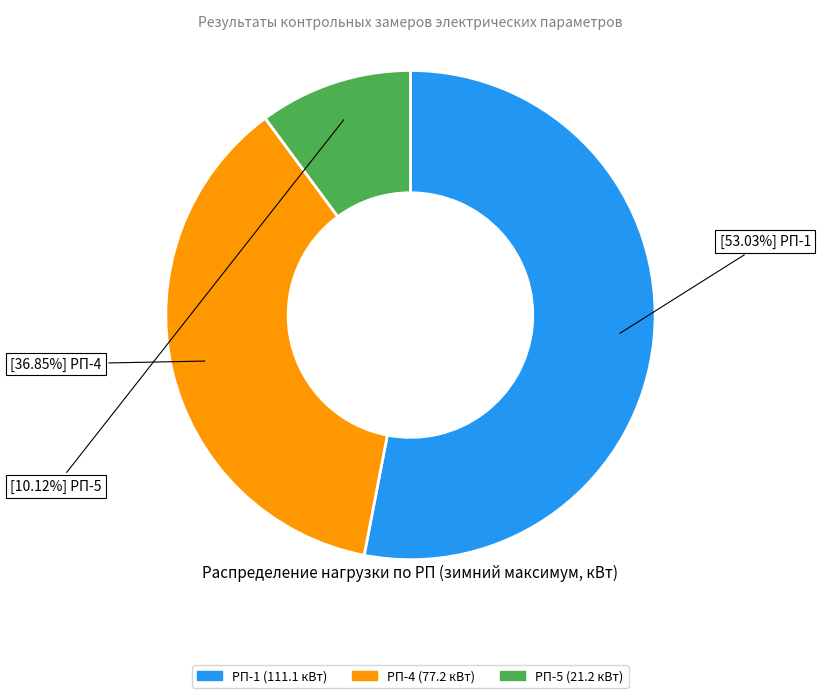

Is there a majority slice in this chart?

Yes